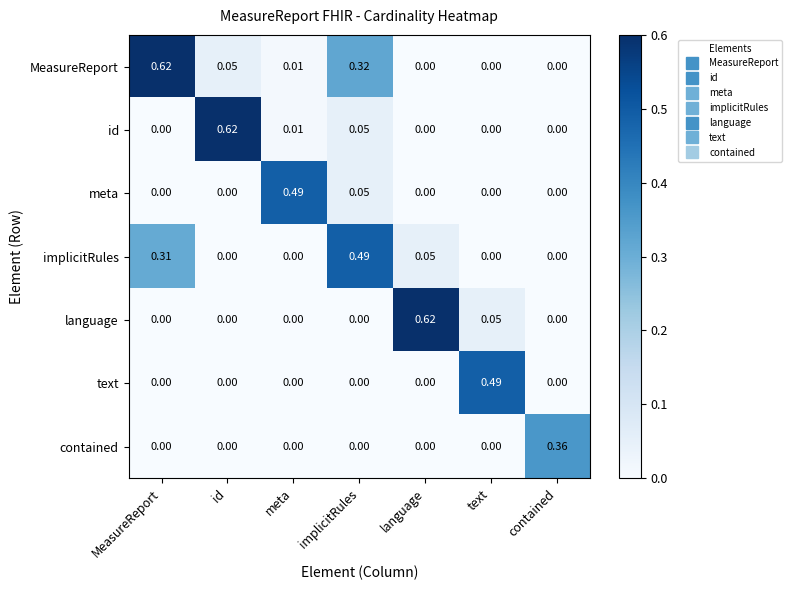

How many data points does each series have?

7